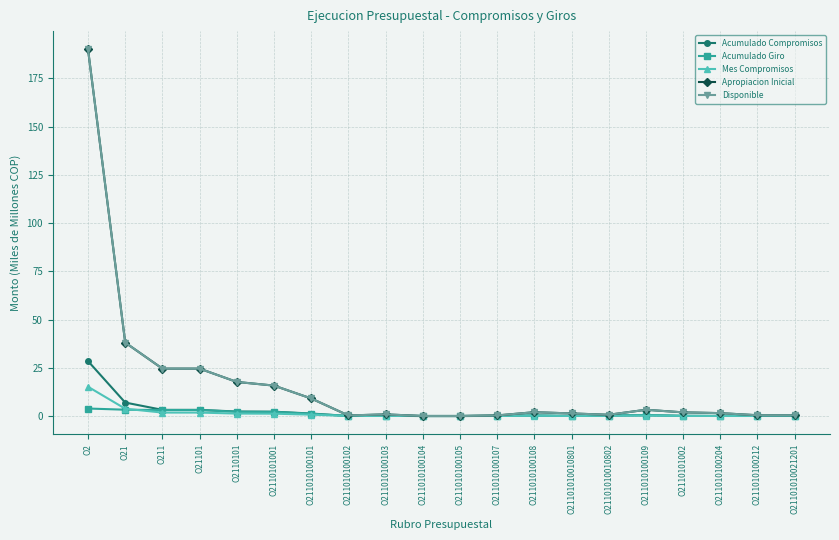

Does the chart have visible grid lines?

Yes